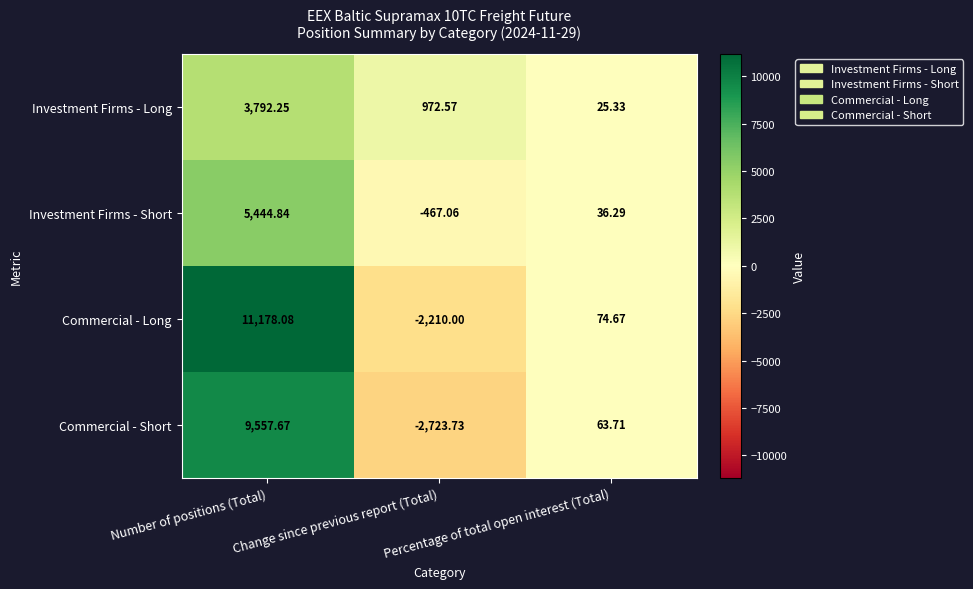

Where does the Investment Firms - Long series first go above 972?

Number of positions (Total)